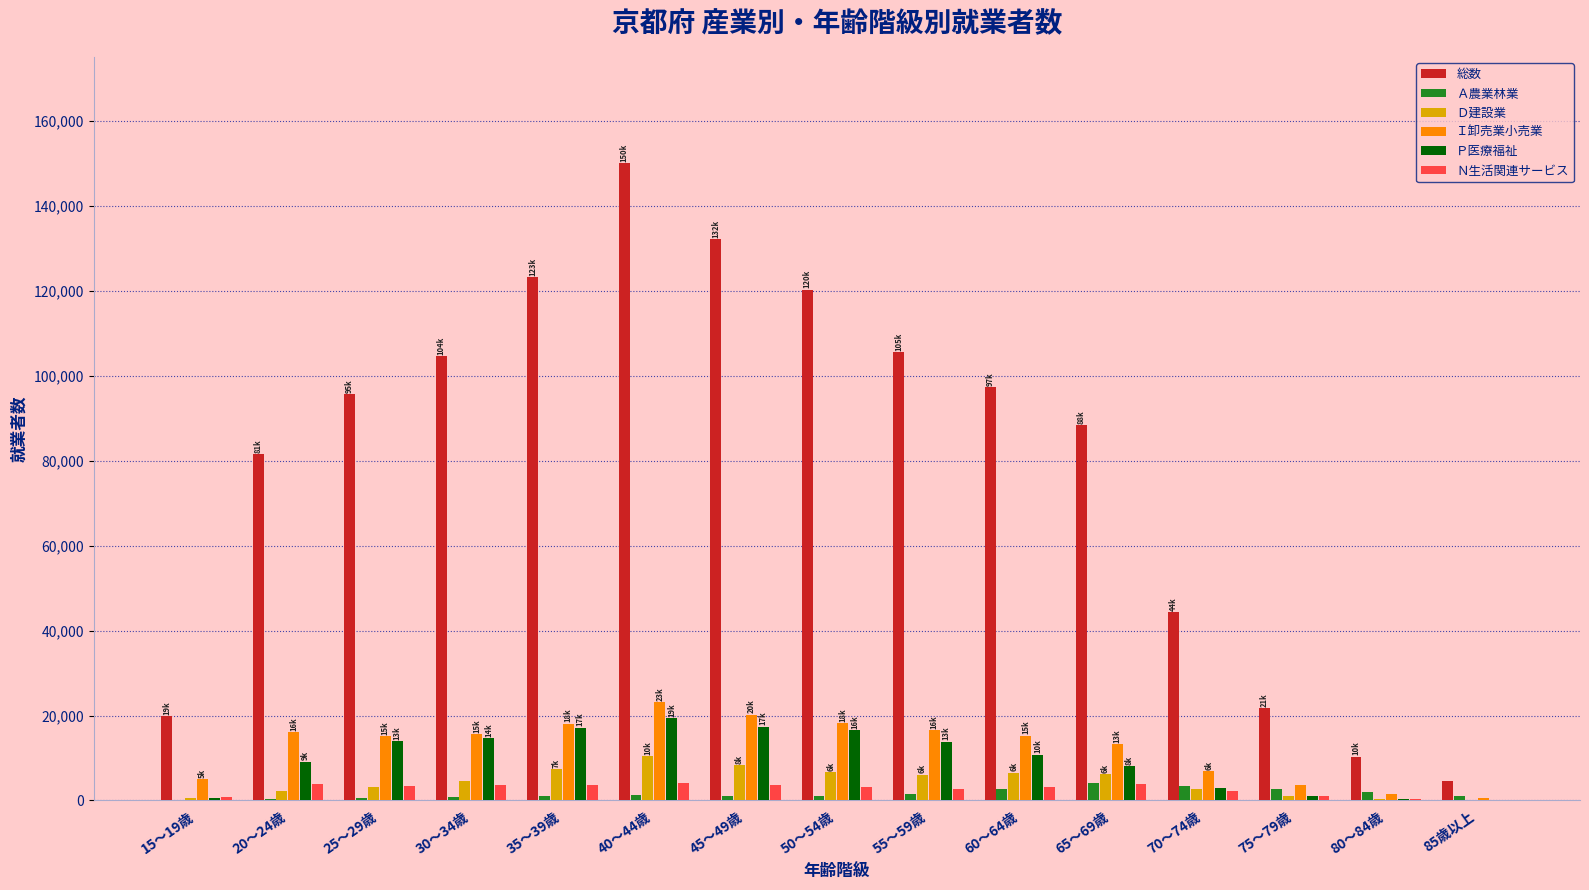

What are all the series names shown in the legend?

総数, Ａ農業林業, Ｄ建設業, Ｉ卸売業小売業, Ｐ医療福祉, Ｎ生活関連サービス